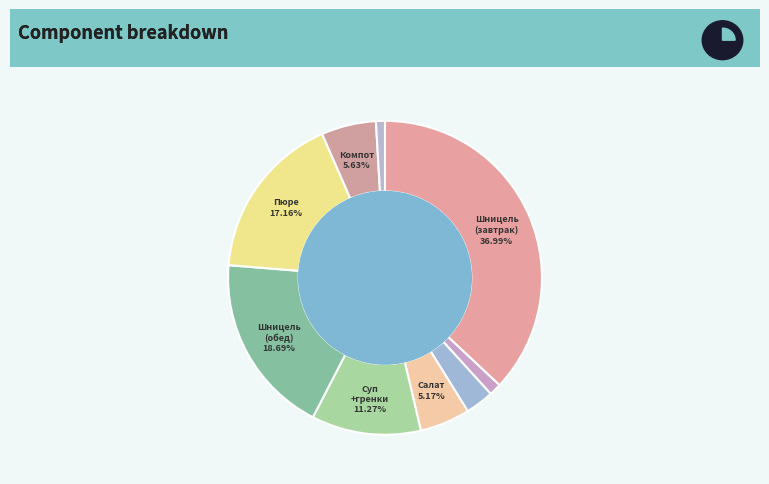

To the nearest percent, what is the combined percentage of Суп гороховый. Гренки and Картофельное пюре?

28%